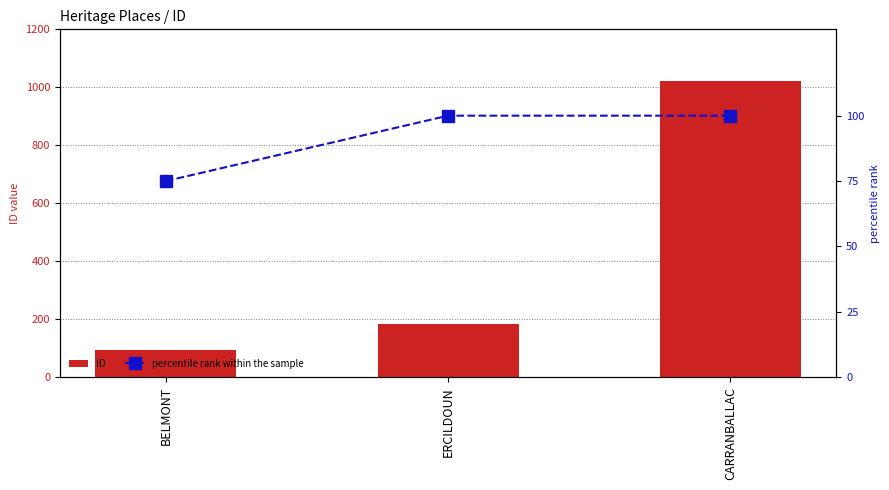

Rank the series by their maximum value, from lowest to highest.

percentile rank within the sample, ID